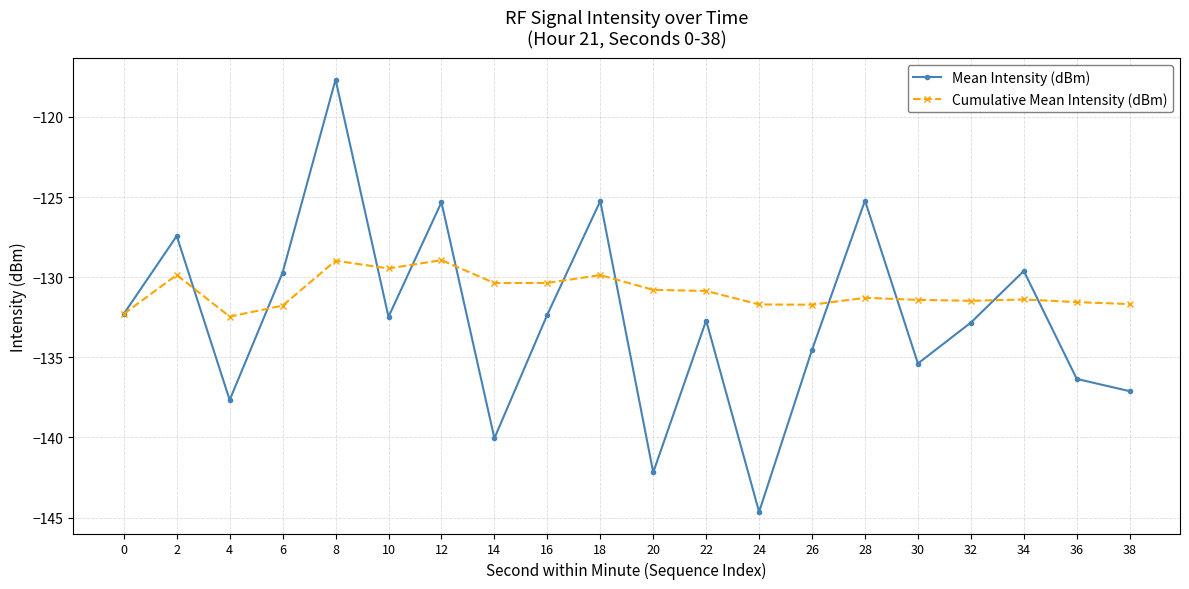

True or false: Cumulative Mean Intensity (dBm) has a value of -130.8 at 20.

True